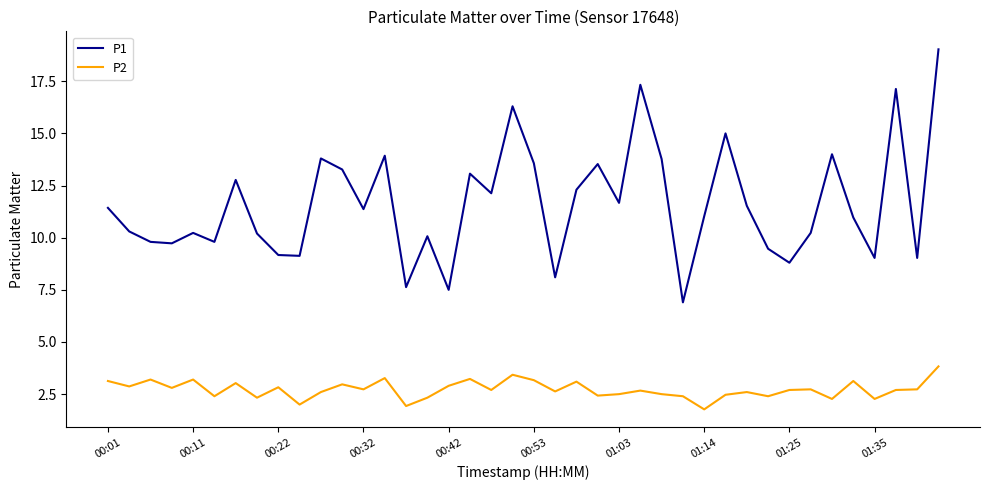

What is the minimum value for P2?

1.8